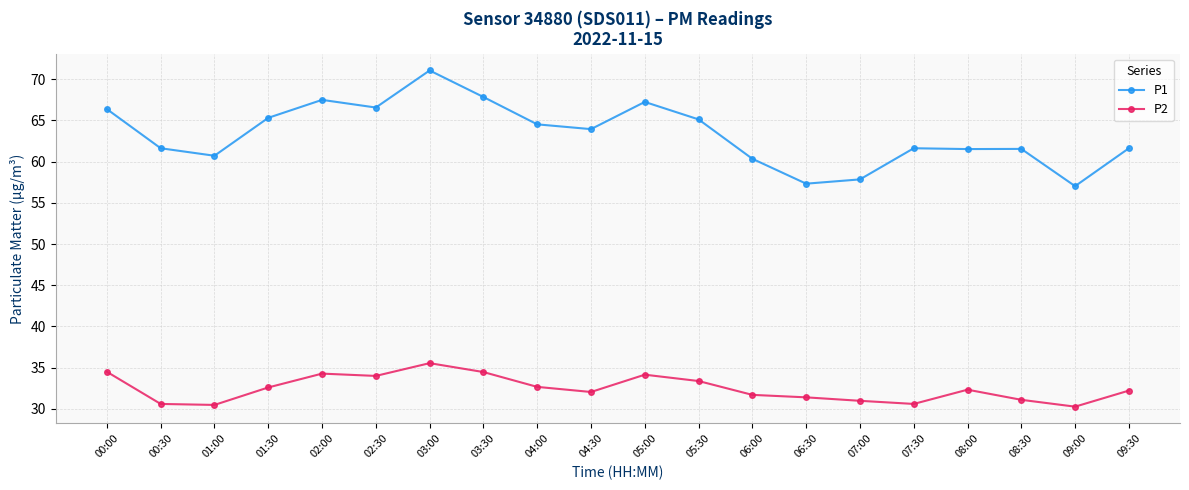

Read the P1 value at 09:30.

61.6